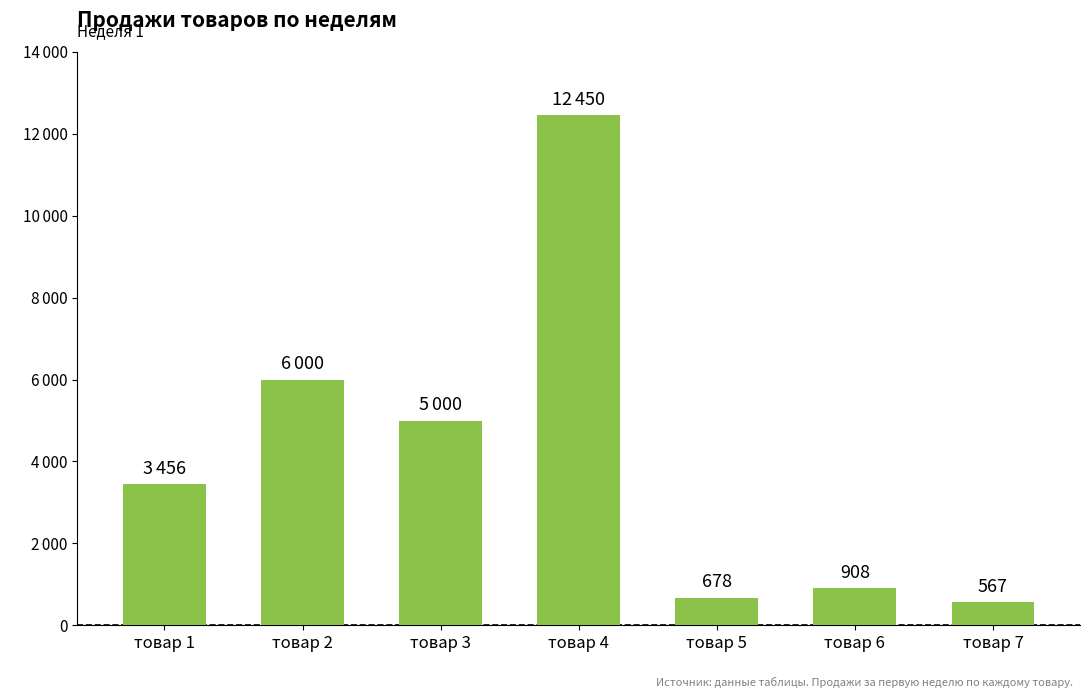

Are the bars horizontal?

No